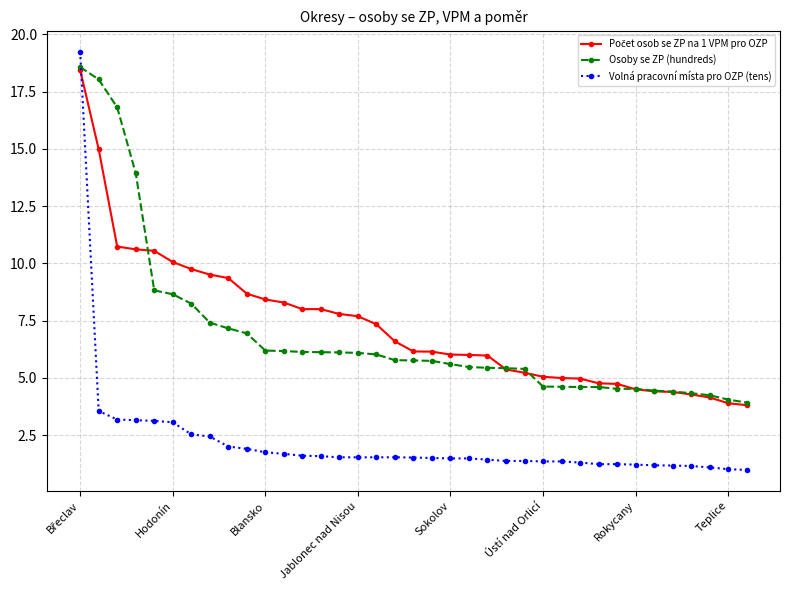

What is the difference between the second highest and minimum values in the Osoby se ZP (hundreds) series?

14.1